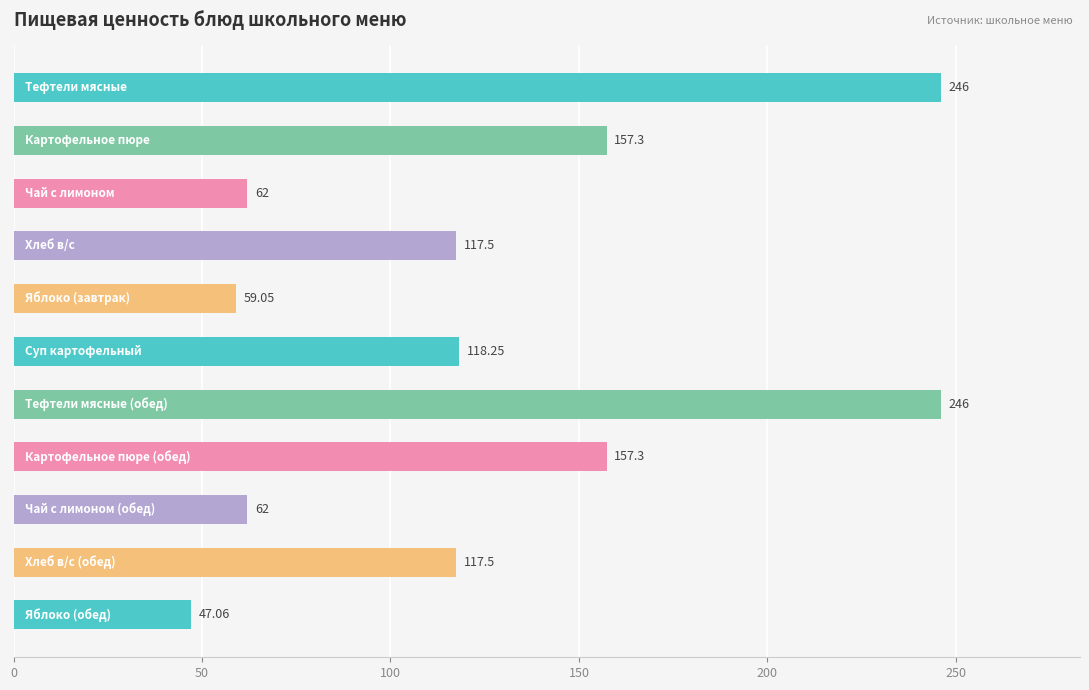

What is the average value?

126.4